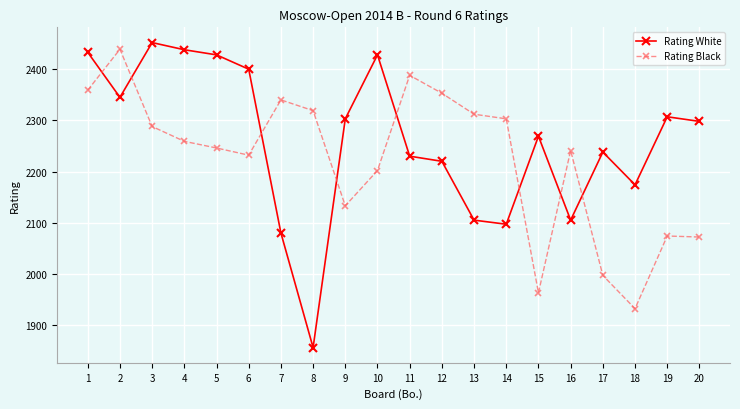

Between 12 and 13, which series saw the biggest shift?

Rating White